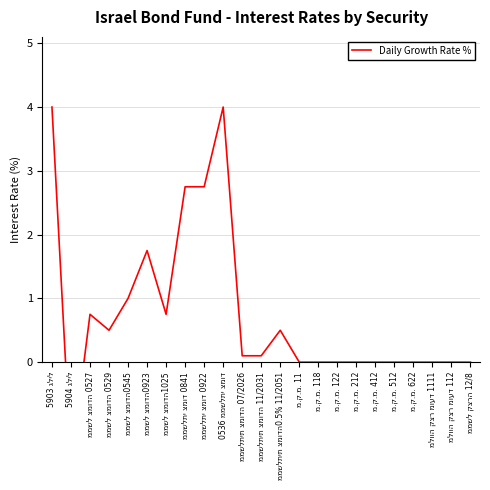

What is the average value?

0.8